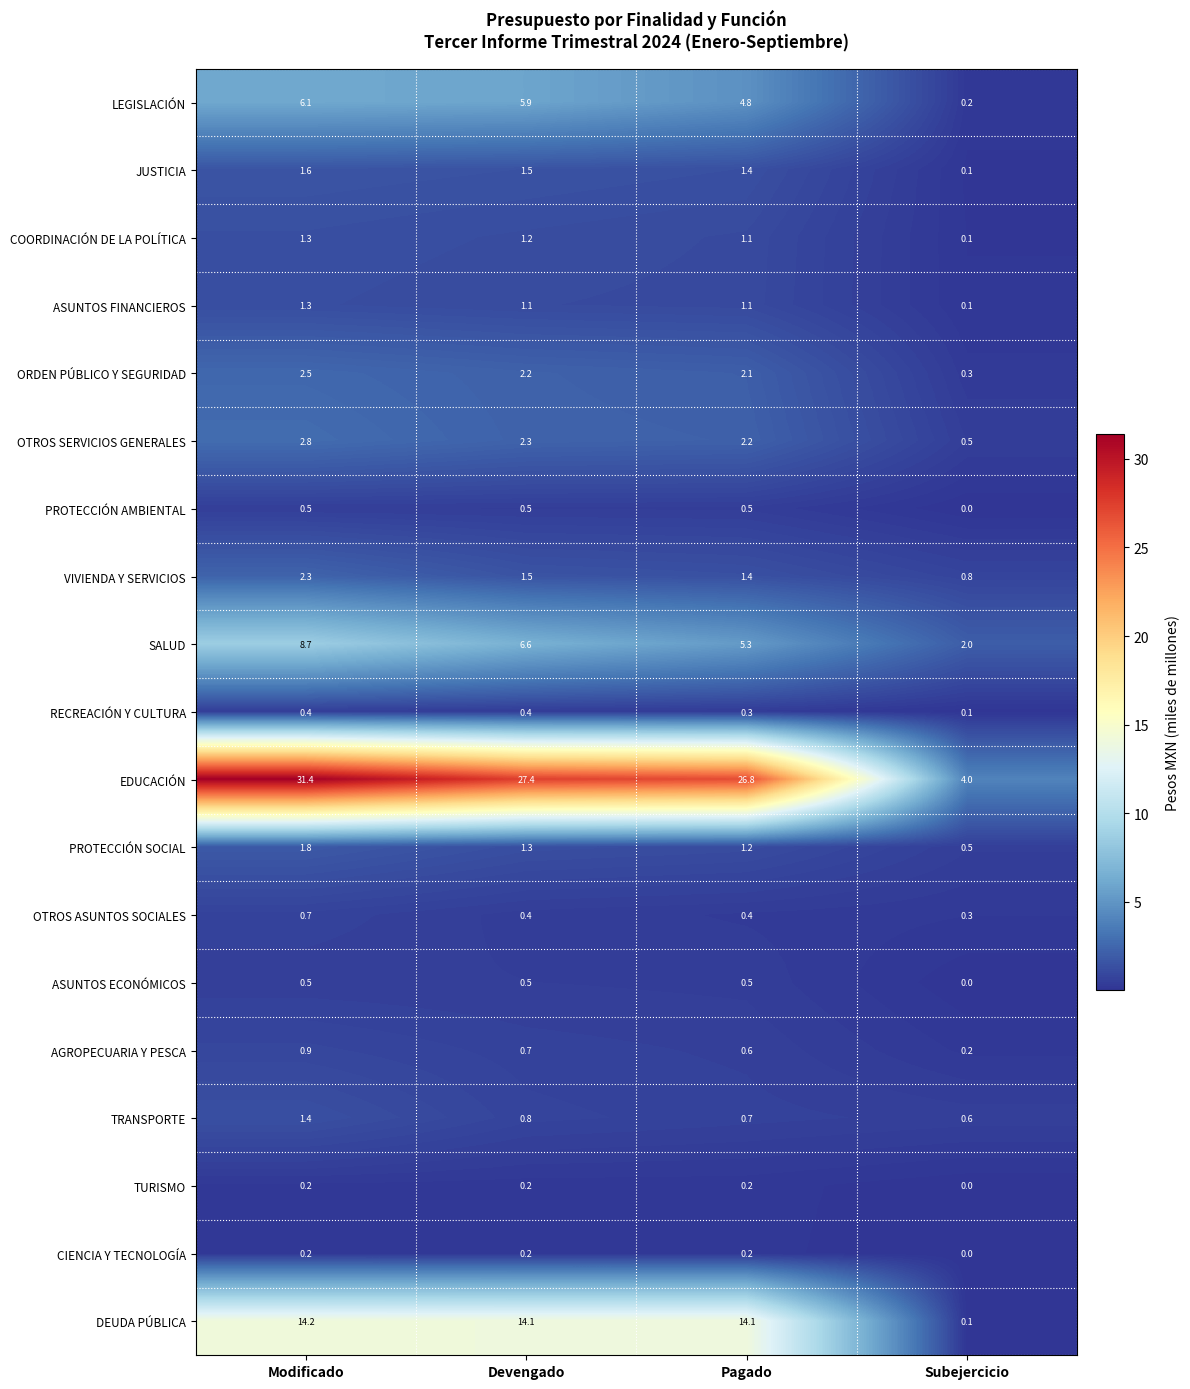

Which label corresponds to the largest value in the chart?

Modificado